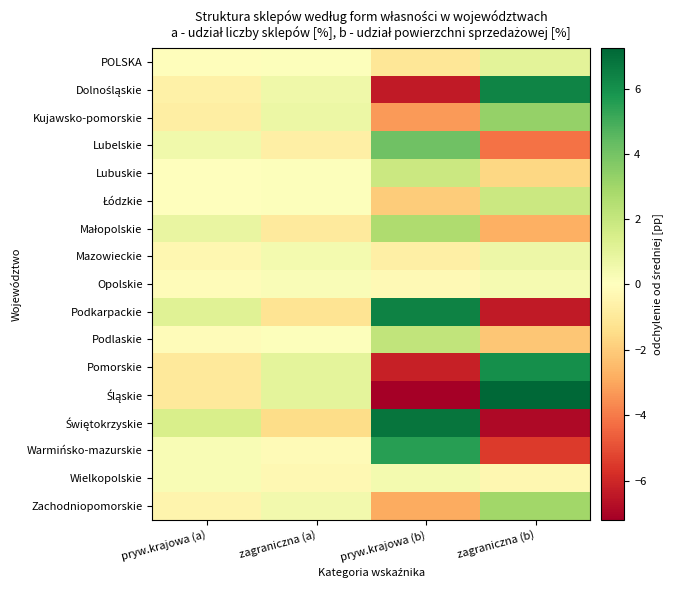

Count the number of data series in this chart.

17